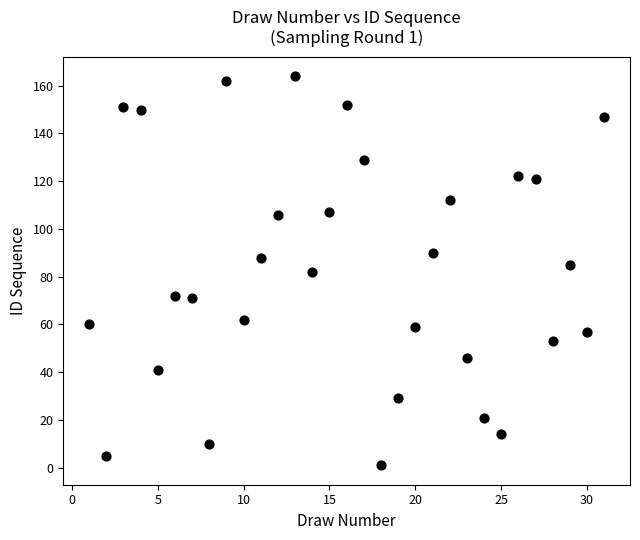

What is the range of Y values (max minus min)?

163